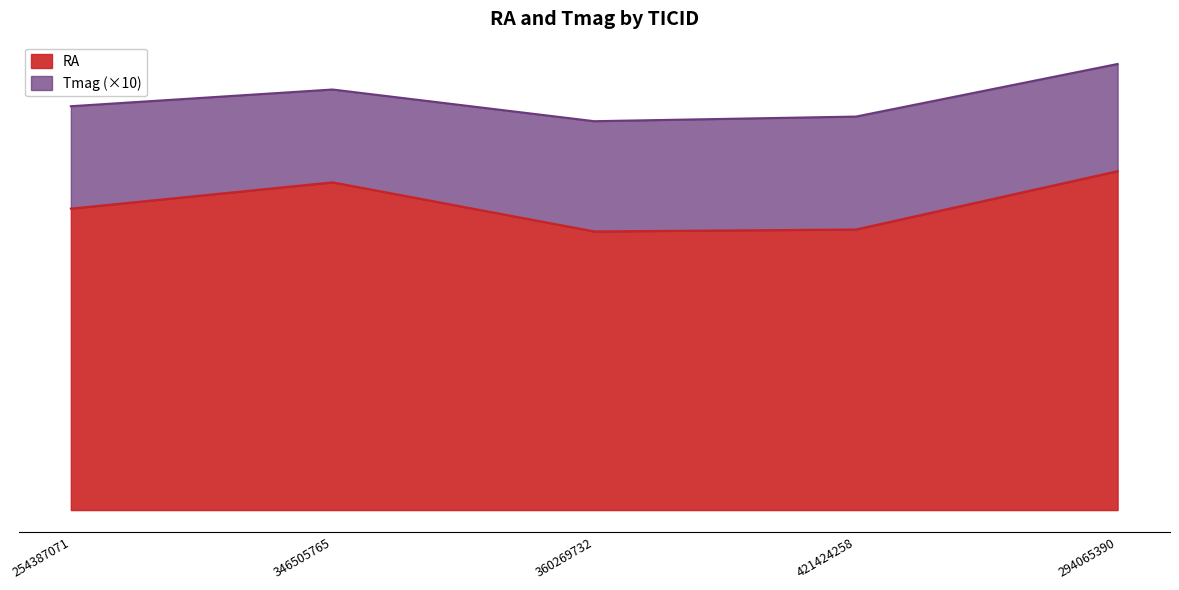

Does the chart display data point markers on the line(s)?

No